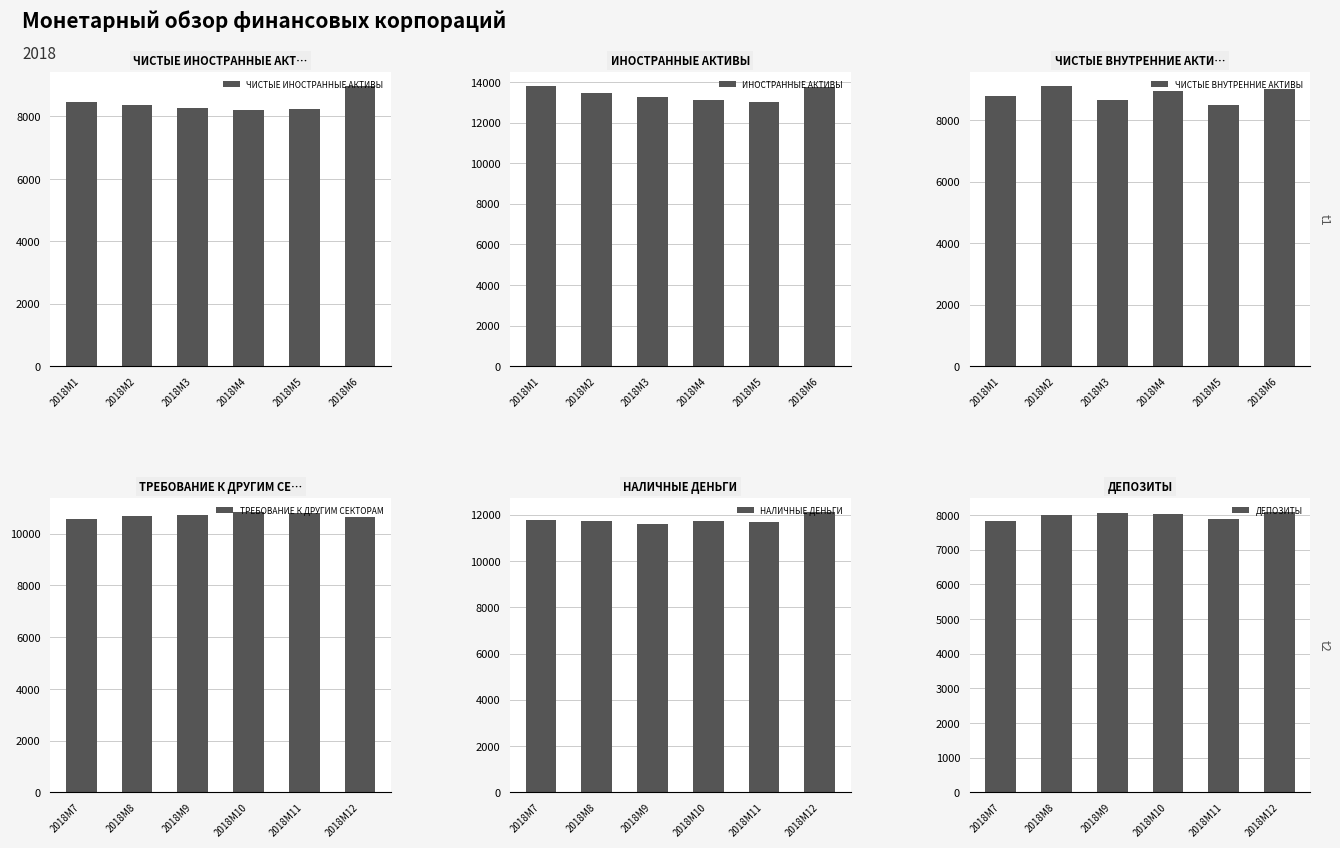

What is the approximate value of ЧИСТЫЕ ИНОСТРАННЫЕ АКТИВЫ at 2018M3?

8252.1